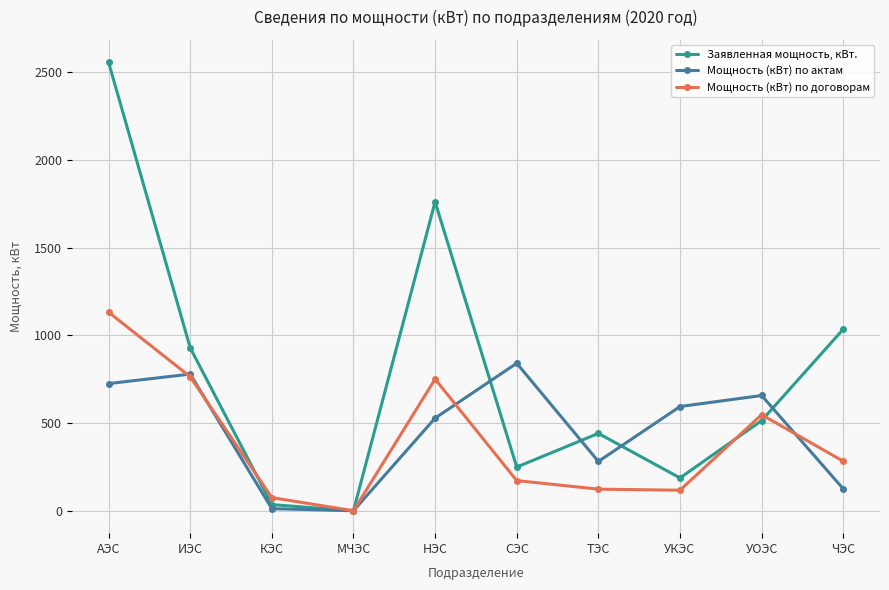

Does the chart have visible grid lines?

Yes